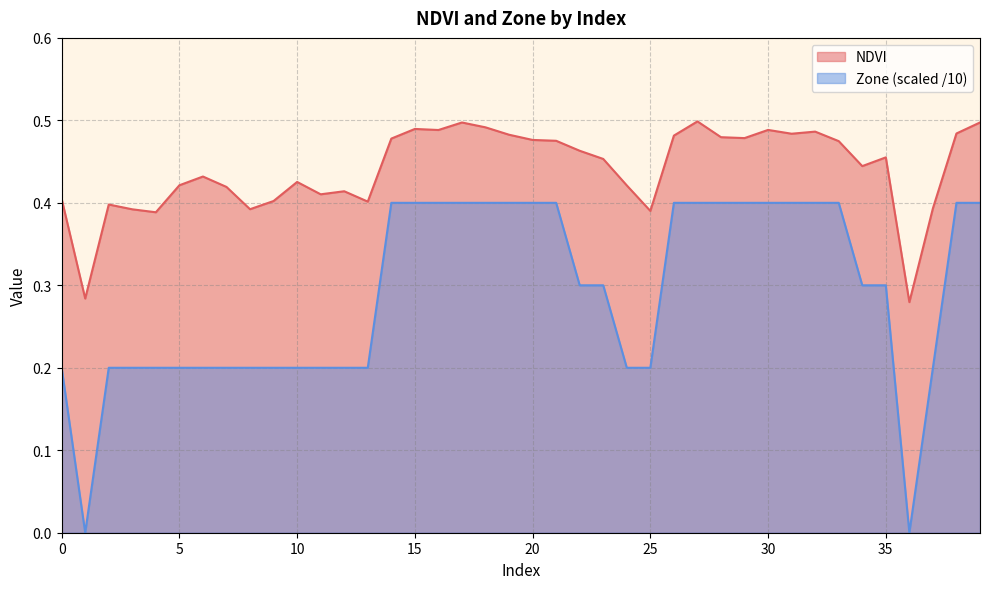

True or false: NDVI and Zone cross at least once.

False